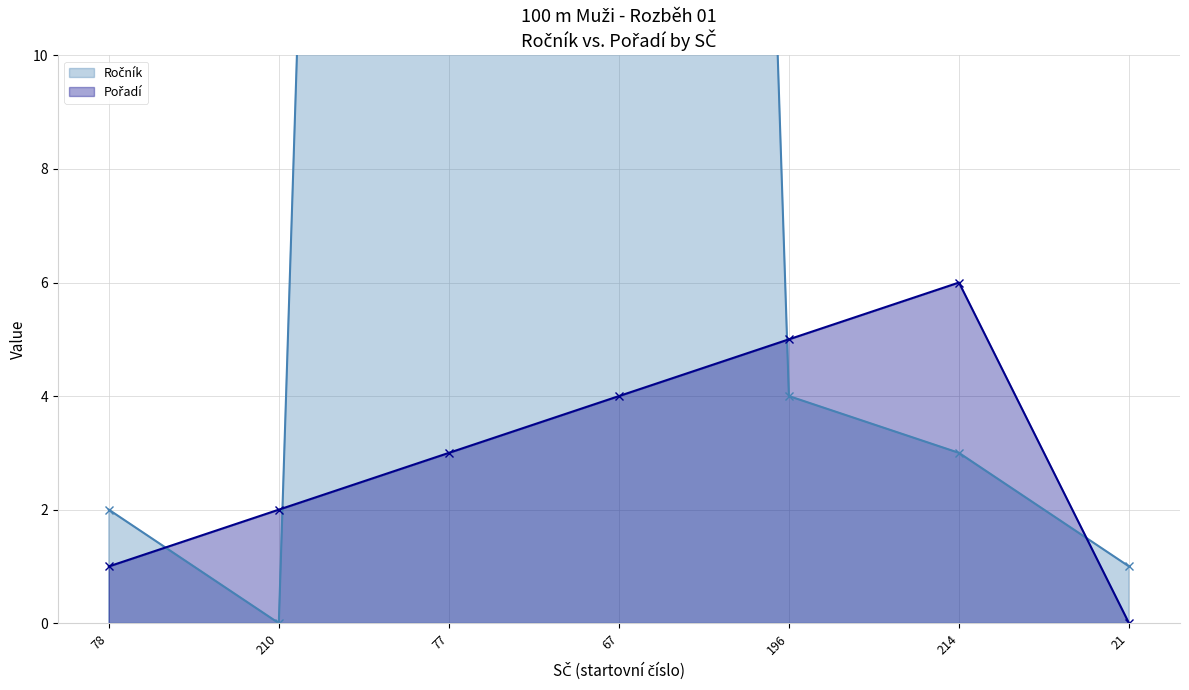

True or false: Ročník and Pořadí intersect in this chart.

True